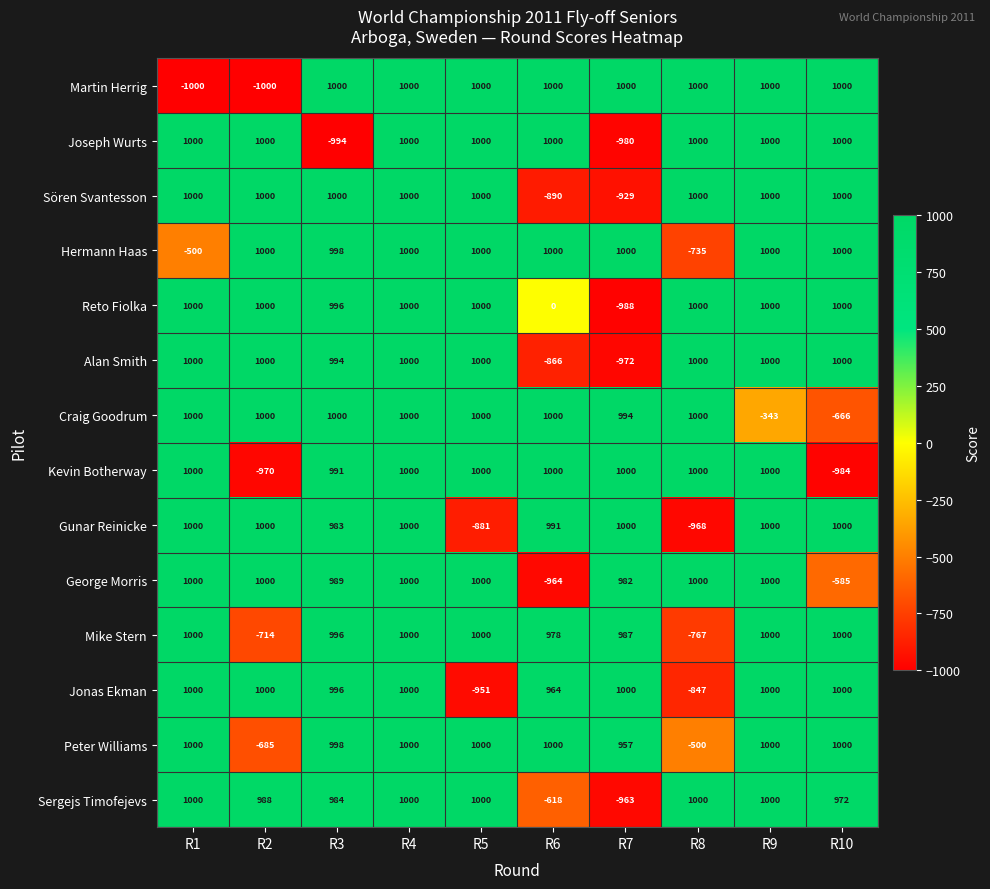

Which series has the largest total across all categories?

Reto Fiolka